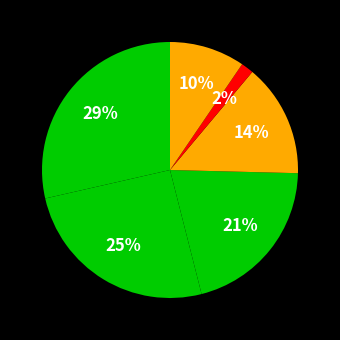

Count the number of slices in the pie.

6